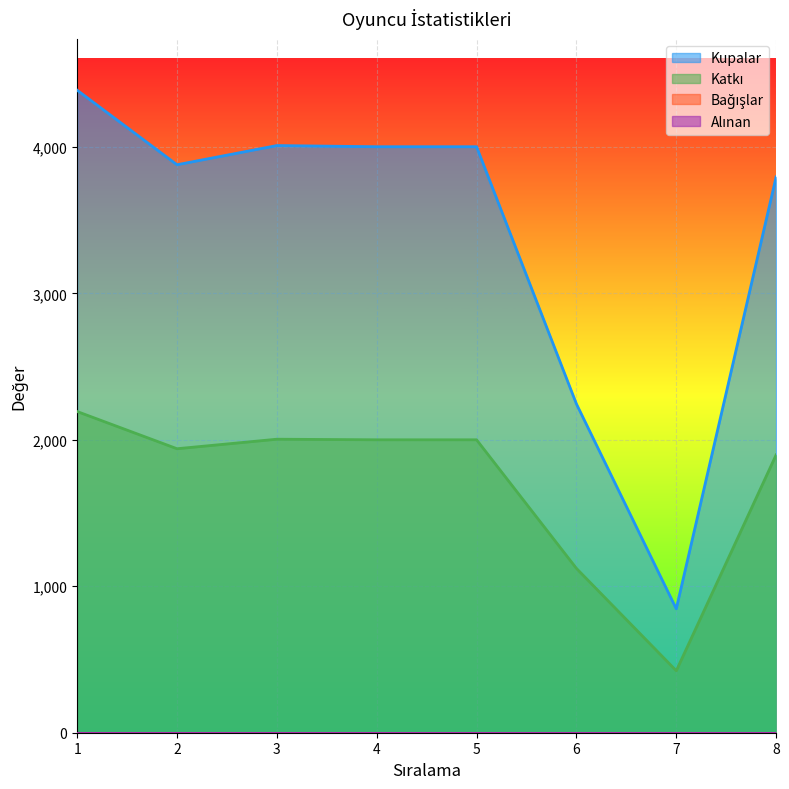

Is it true that Katkı equals 831 at 4?

False